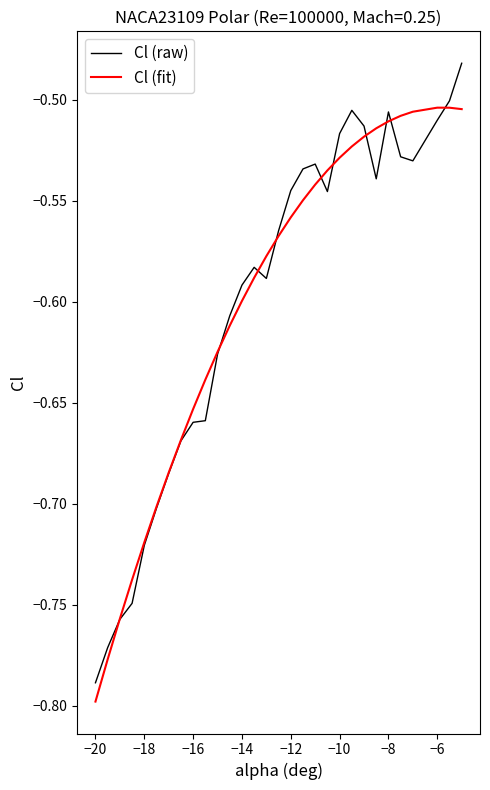

Is this an area chart (filled region under the line)?

No